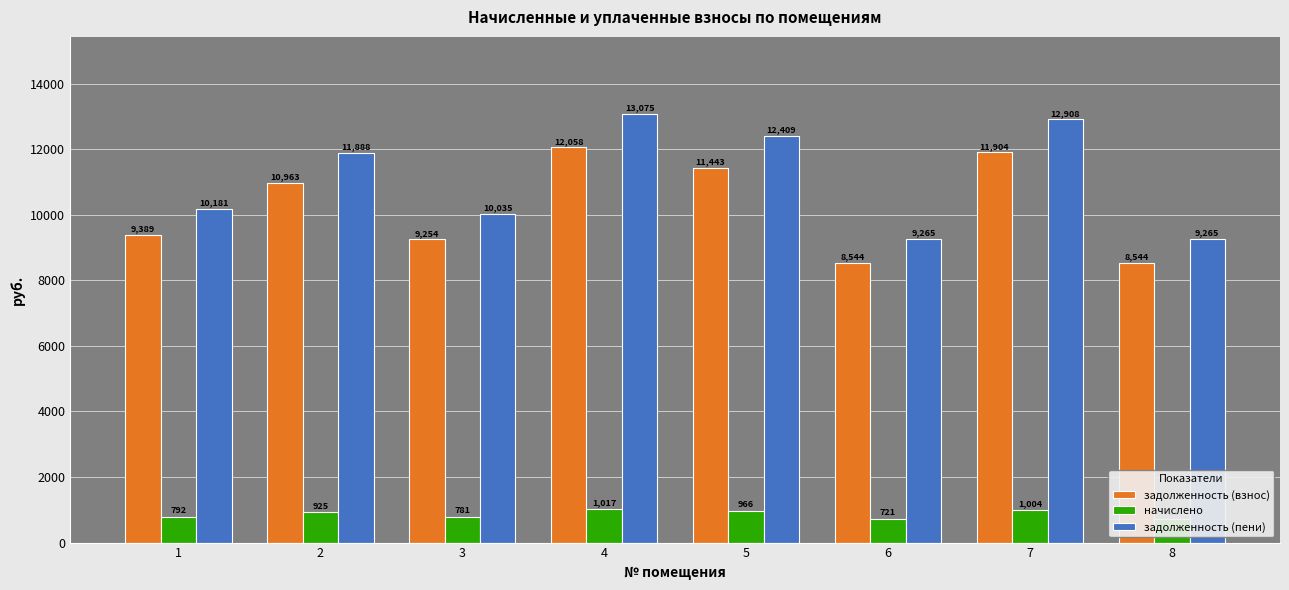

What is the difference between the задолженность (взнос) values at 8 and 2?

2419.2